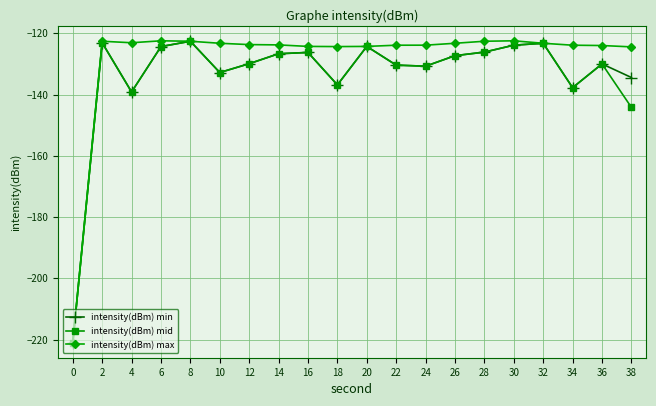

What is the difference between the second highest and minimum values in the intensity(dBm) max series?

98.5